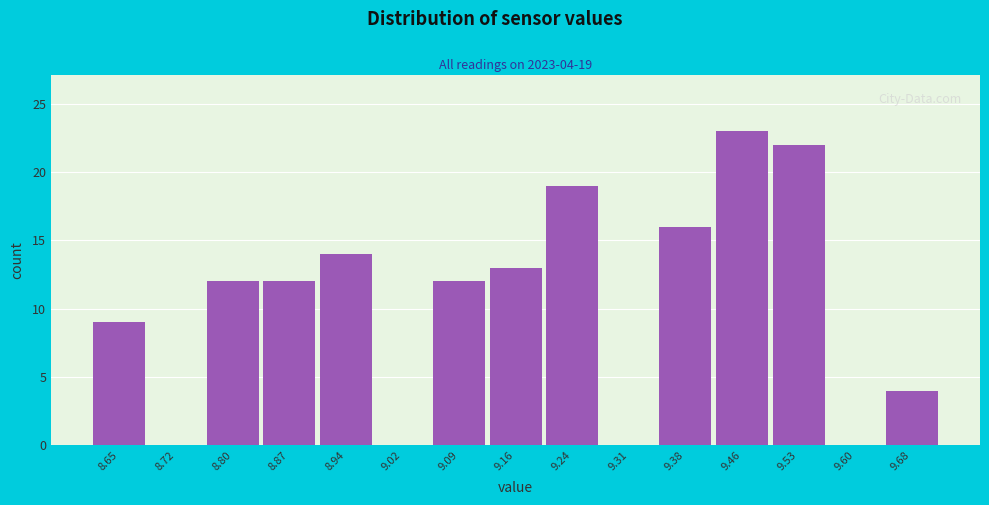

Reading left to right, extract all data points from this chart.

8.65=9	8.72=0	8.80=12	8.87=12	8.94=14	9.02=0	9.09=12	9.16=13	9.24=19	9.31=0	9.38=16	9.46=23	9.53=22	9.60=0	9.68=4